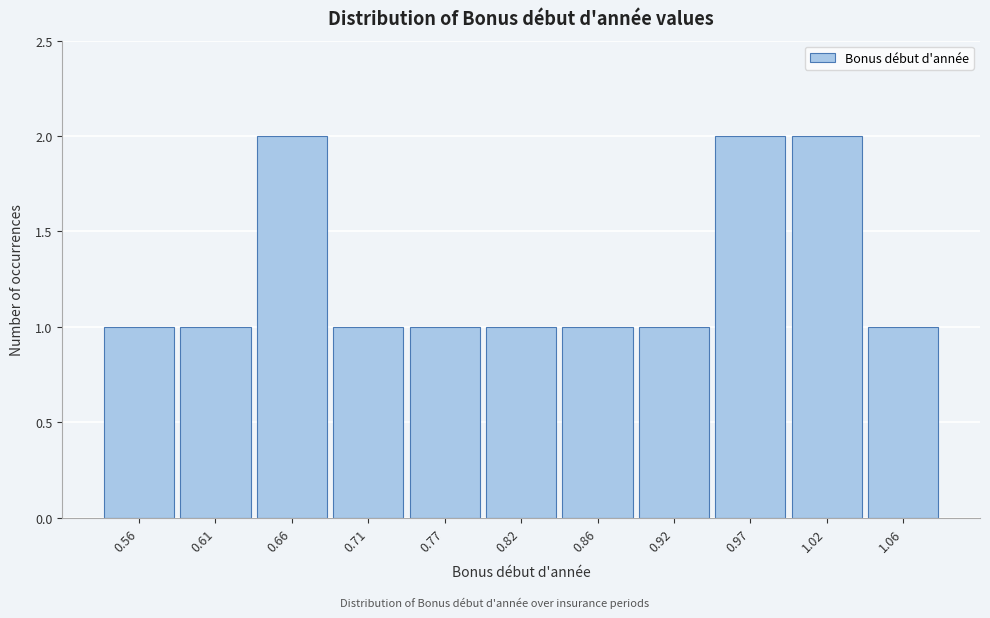

Reading left to right, list every bar in this chart as the range it spans on the x-axis followed by its height. The values are not printed on the chart, so give them approximately, as read against the axis.

0.54 to 0.59: 1
0.59 to 0.64: 1
0.64 to 0.69: 2
0.69 to 0.74: 1
0.74 to 0.79: 1
0.79 to 0.84: 1
0.84 to 0.89: 1
0.89 to 0.94: 1
0.94 to 0.99: 2
0.99 to 1.04: 2
1.04 to 1.09: 1